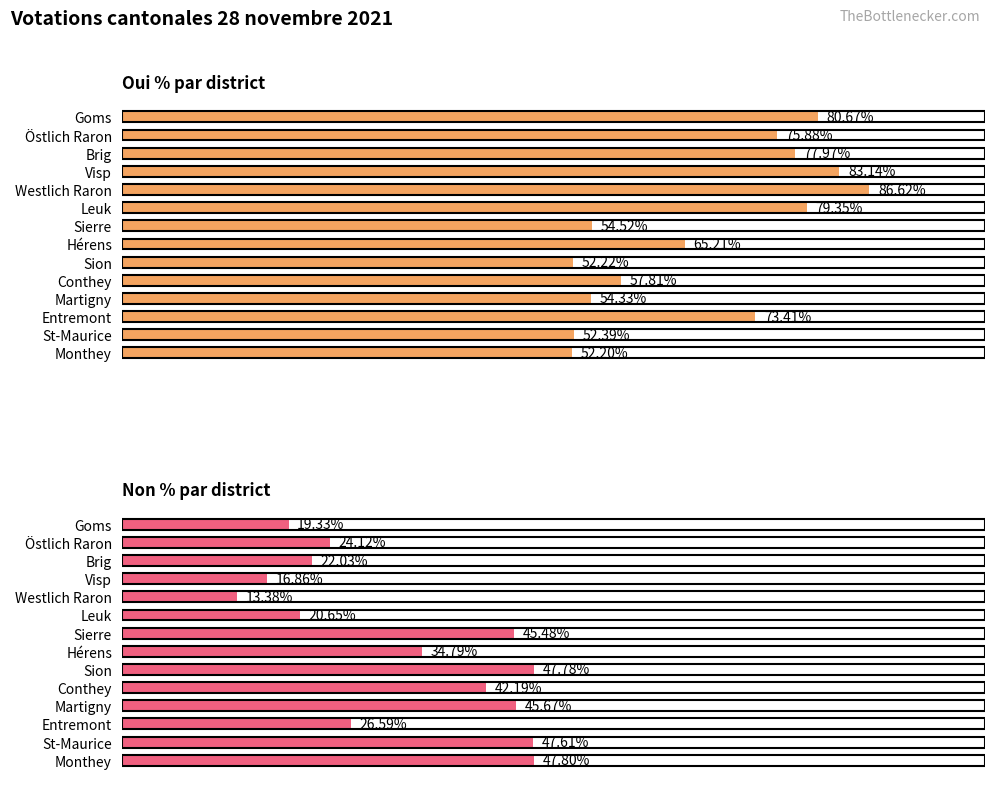

What is the sum of all Non % par district values?

454.3